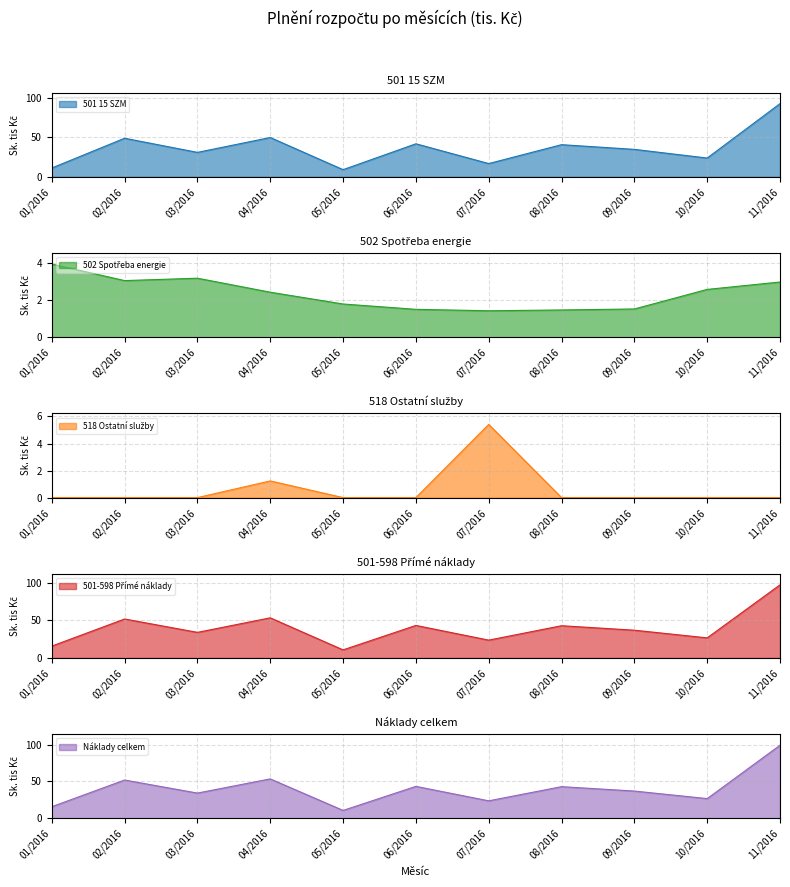

True or false: 501 15 SZM and 501-598 Přímé náklady cross at least once.

False